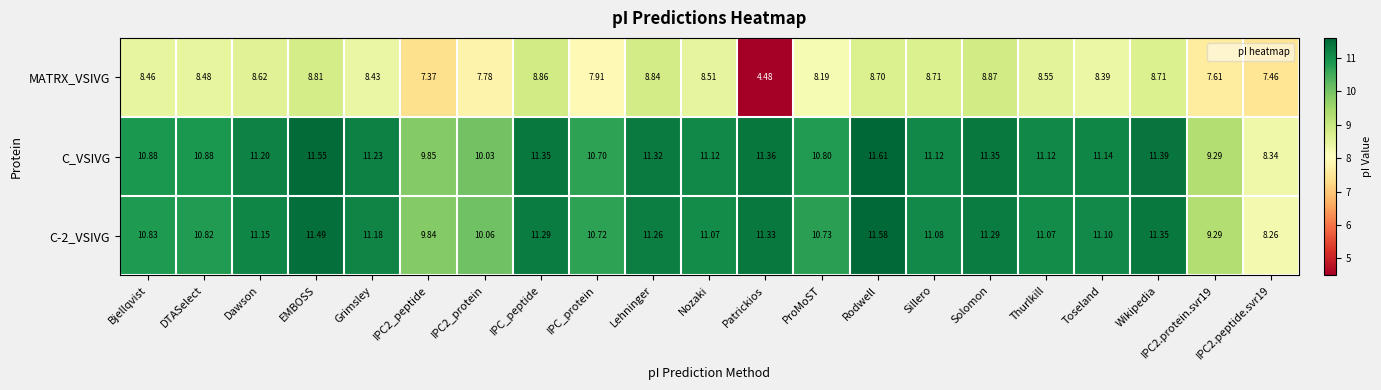

Where does the MATRX_VSIVG series first go above 8?

Bjellqvist